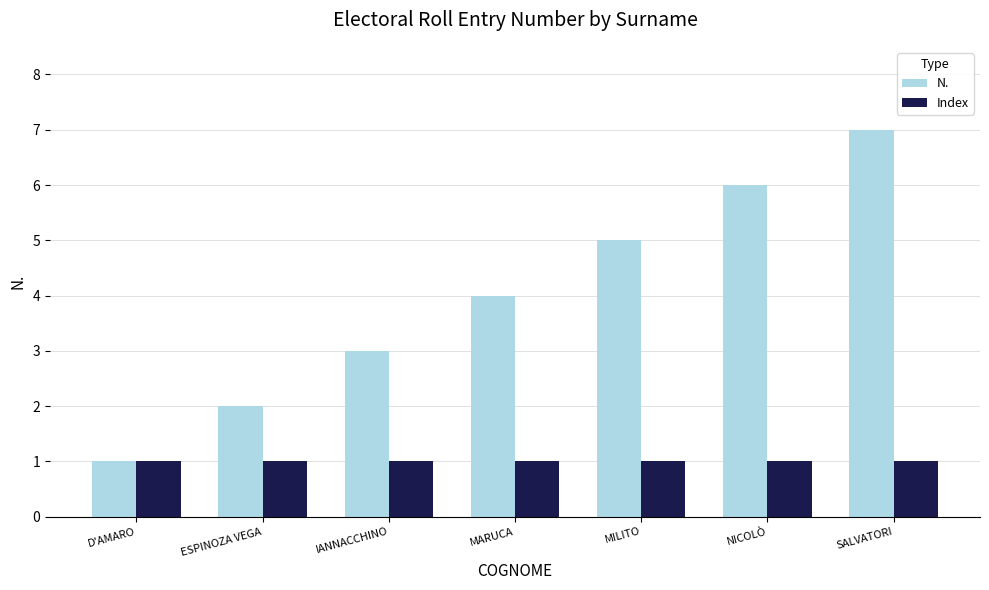

Is it true that Index equals 0 at NICOLÒ?

False